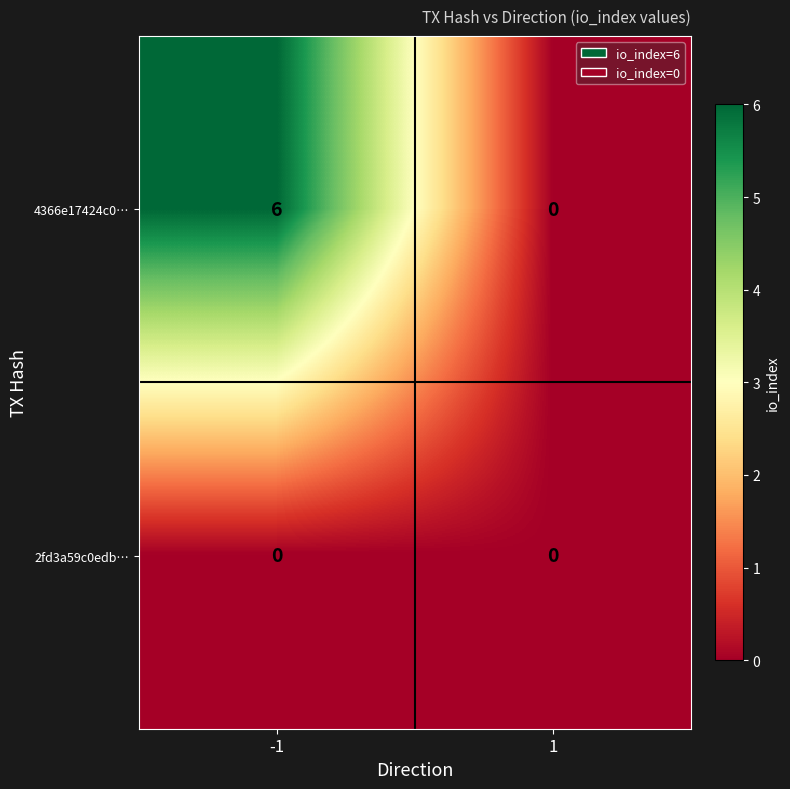

What is the difference between the maximum and minimum values in the 4366e17424c0… series?

6